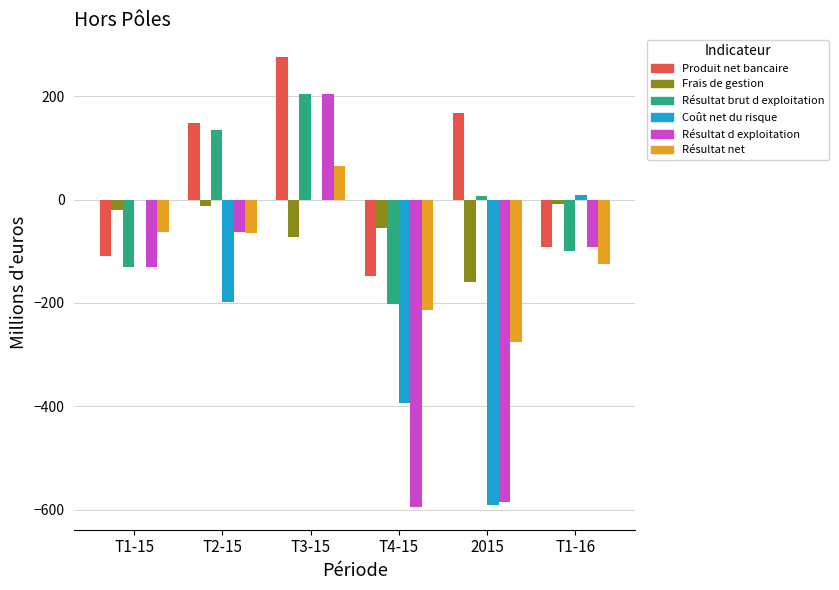

What is the sum of all Coût net du risque values?

-1174